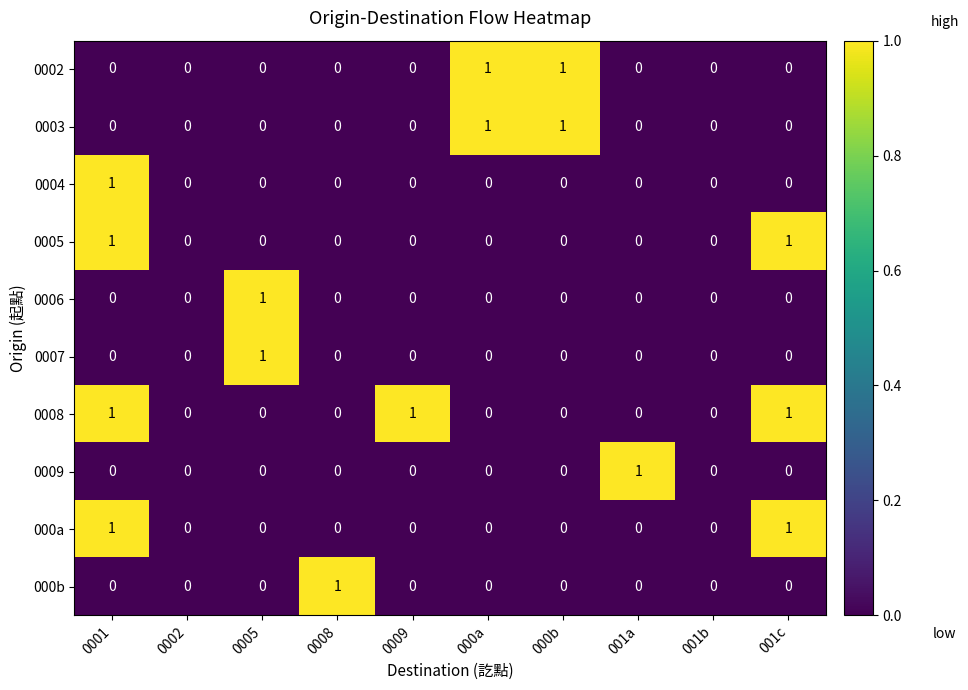

How many data points does each series have?

10